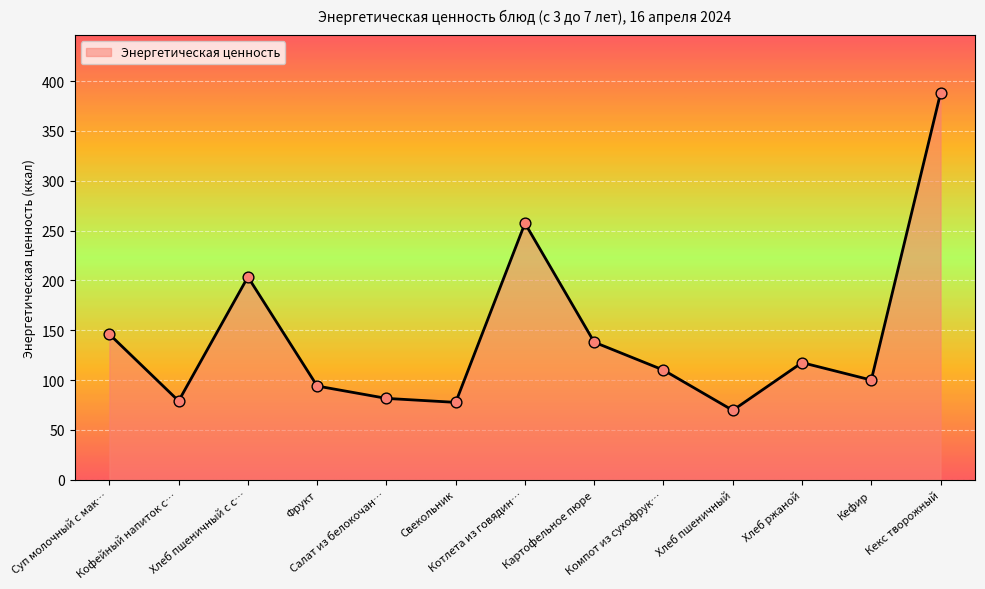

What is the difference between the maximum and minimum values?

318.4